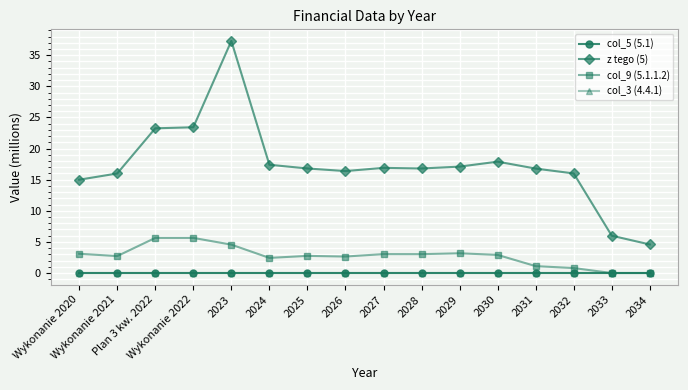

Is this an area chart (filled region under the line)?

No